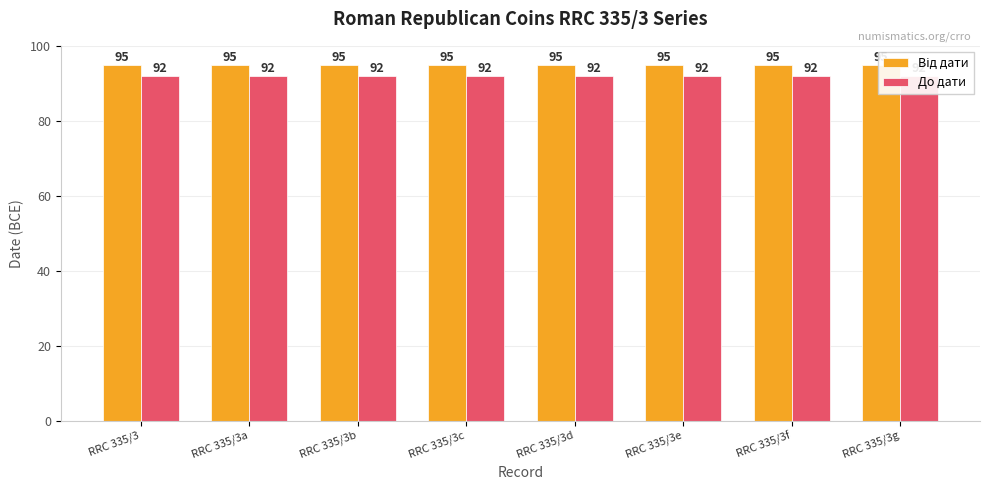

What is the difference between the highest and lowest values at RRC 335/3c?

3